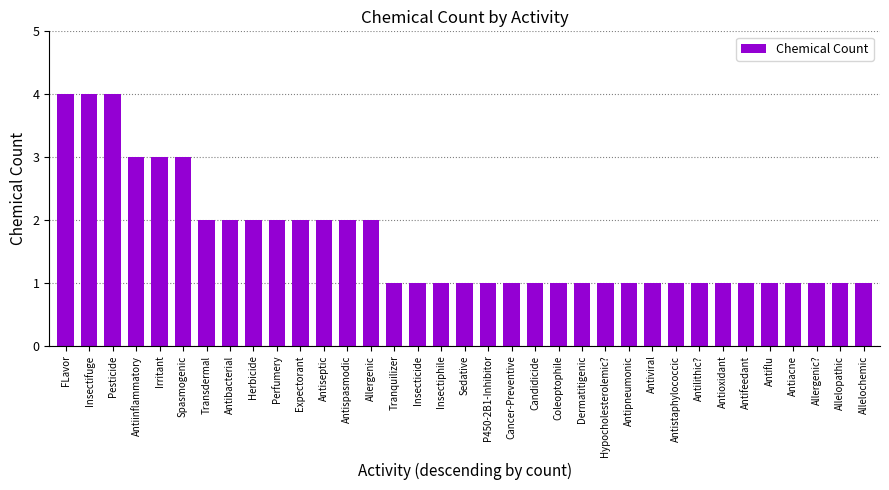

What is the difference between the maximum and minimum values?

3